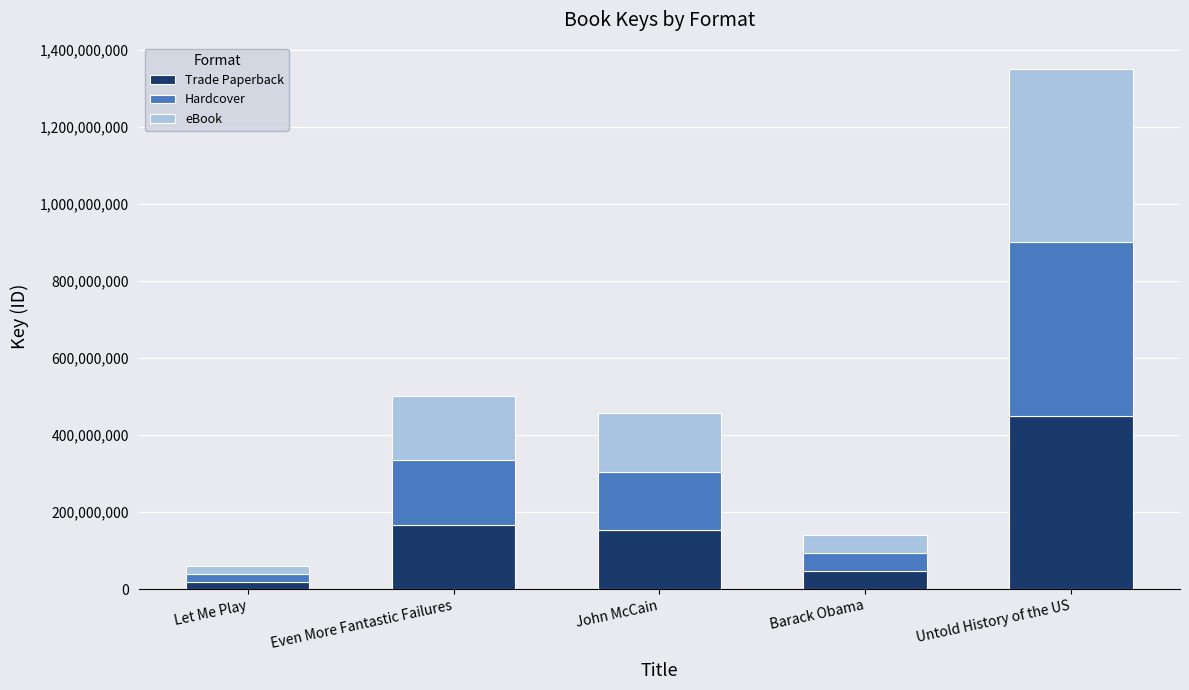

At which label is Trade Paperback closest to 235179023?

Even More Fantastic Failures